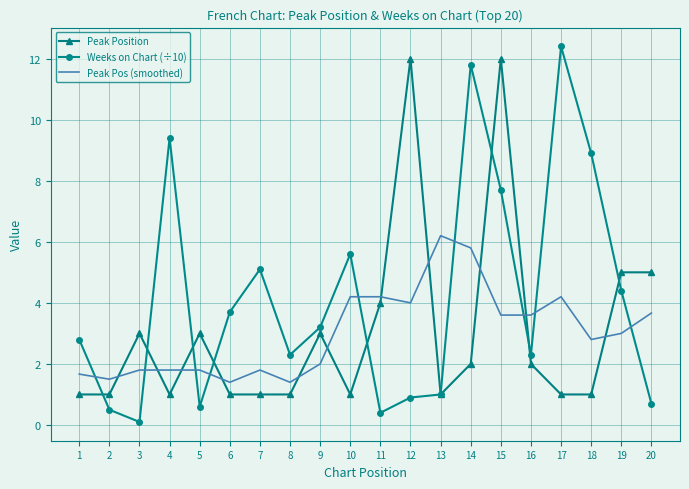

How many times do Peak Position and Peak Pos (smoothed) cross each other?

11